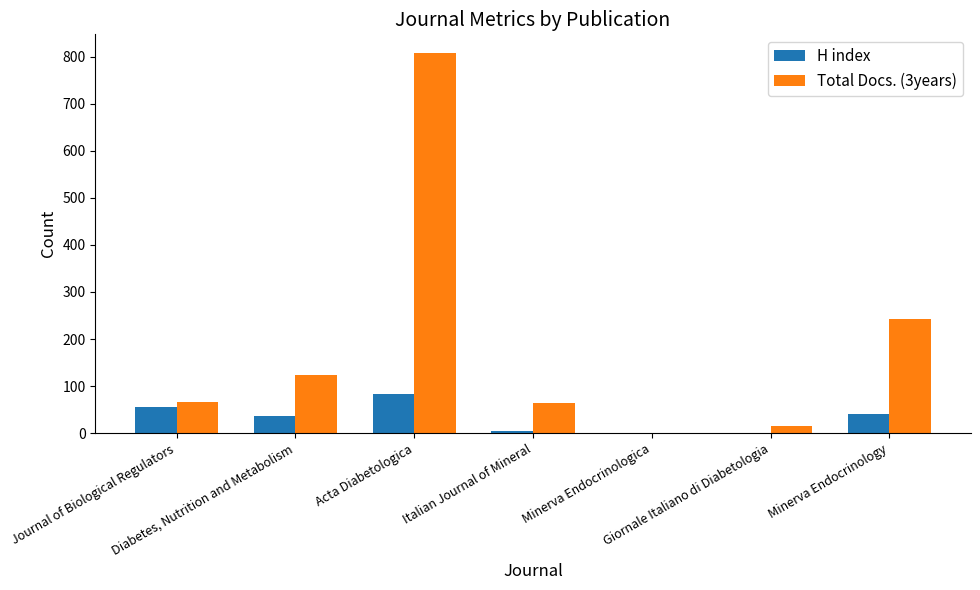

What is the difference between the H index values at Journal of Biological Regulators and Diabetes, Nutrition and Metabolism?

19